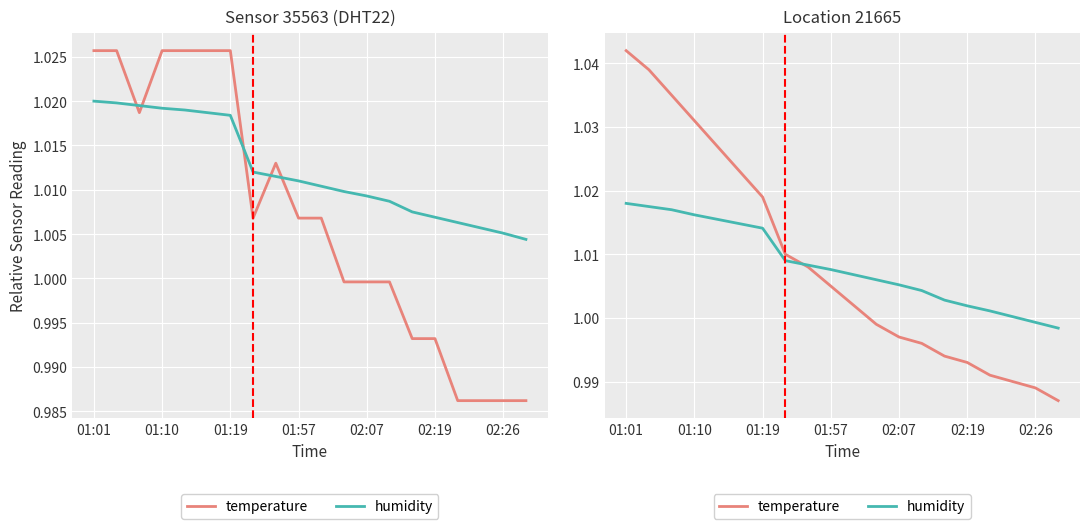

Which series changed the most between 02:07 and 14?

temperature